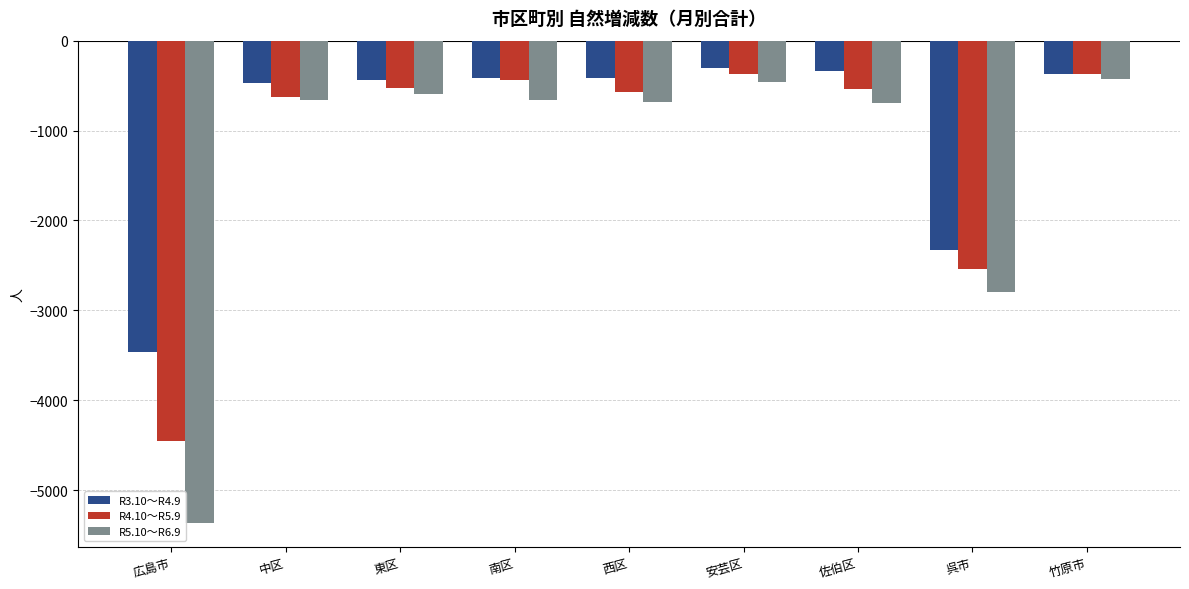

What is the label of the 4th bar from the left?

南区